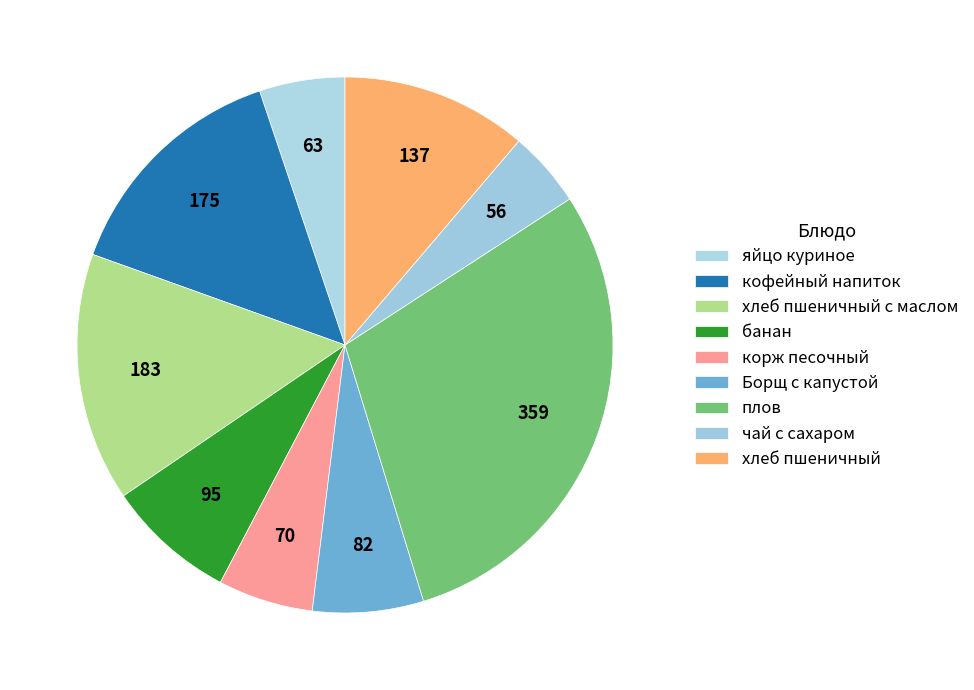

How many slices are in this pie chart?

9